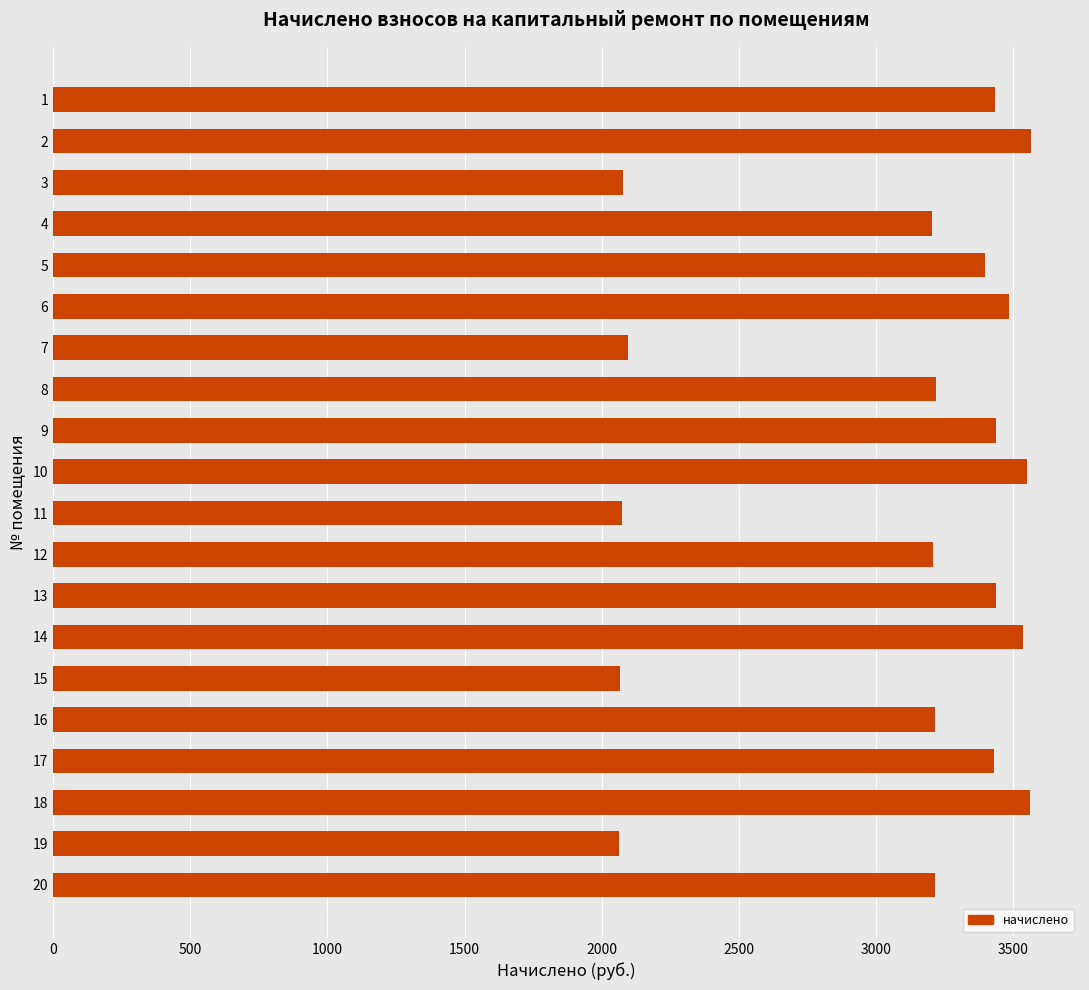

What is the value of the 13th bar from the top?

3438.0